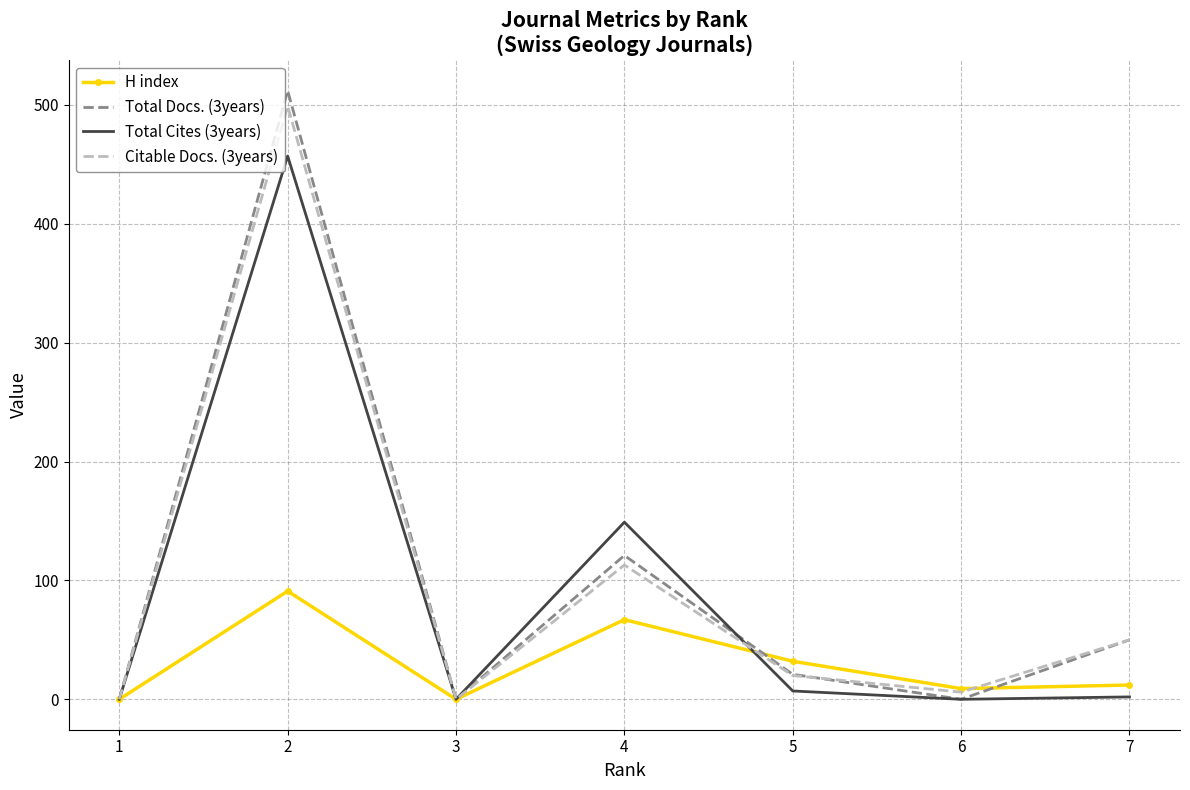

The value of Total Docs. (3years) at 4 is 121. True or false?

True